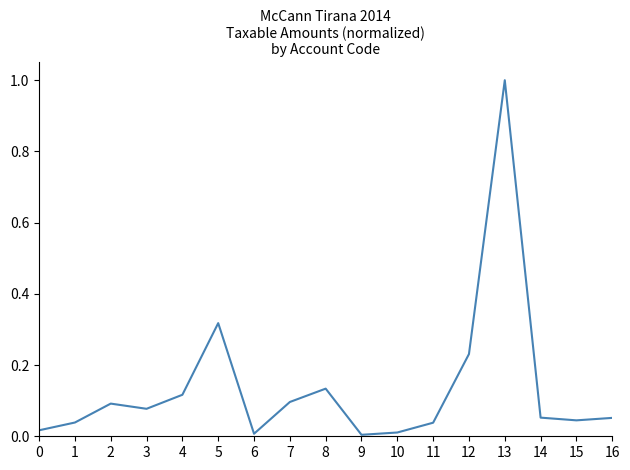

What is the difference between the values at 1 and 13?

1.0